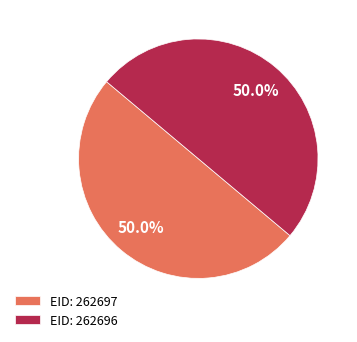

What is the ratio of the value at EID: 262697 to the value at EID: 262696?

1.0